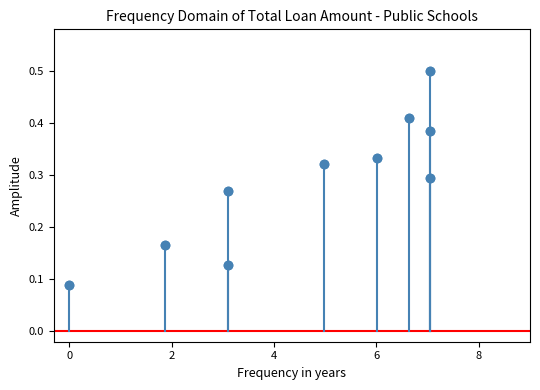

What is the range of X values (max minus min)?

7.0